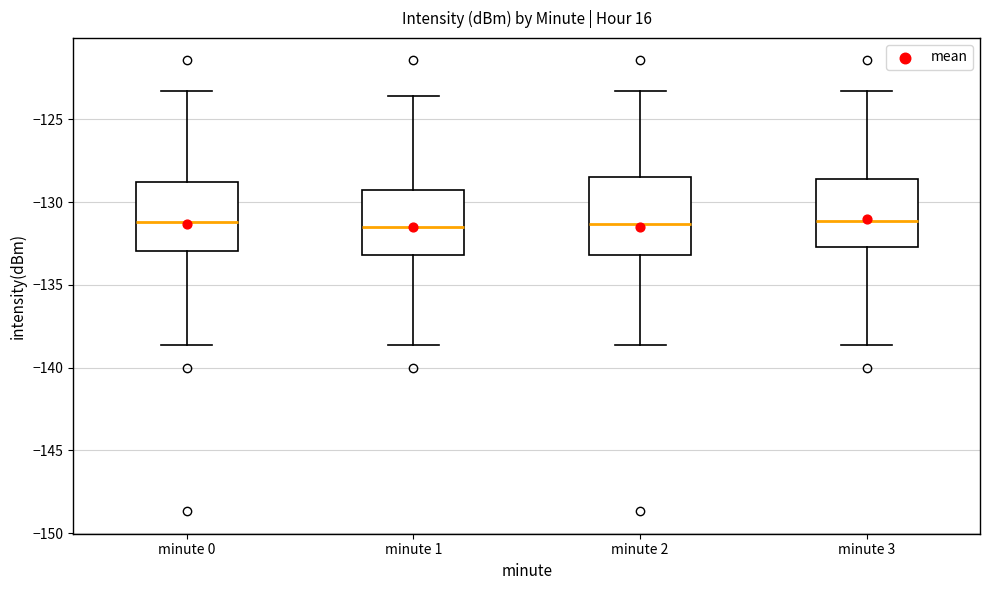

Reading left to right, transcribe this box plot: for each box, give where its median line is, the range the box spans, and where its two whiskers end, as read against the y-axis. The values are not printed on the chart, so give them approximately, as read against the axis.

minute 0: median -131.0, box -133.0 to -129.0, whiskers -138.5 to -123.5
minute 1: median -131.5, box -133.0 to -129.5, whiskers -138.5 to -123.5
minute 2: median -131.5, box -133.0 to -128.5, whiskers -138.5 to -123.5
minute 3: median -131.0, box -132.5 to -128.5, whiskers -138.5 to -123.5